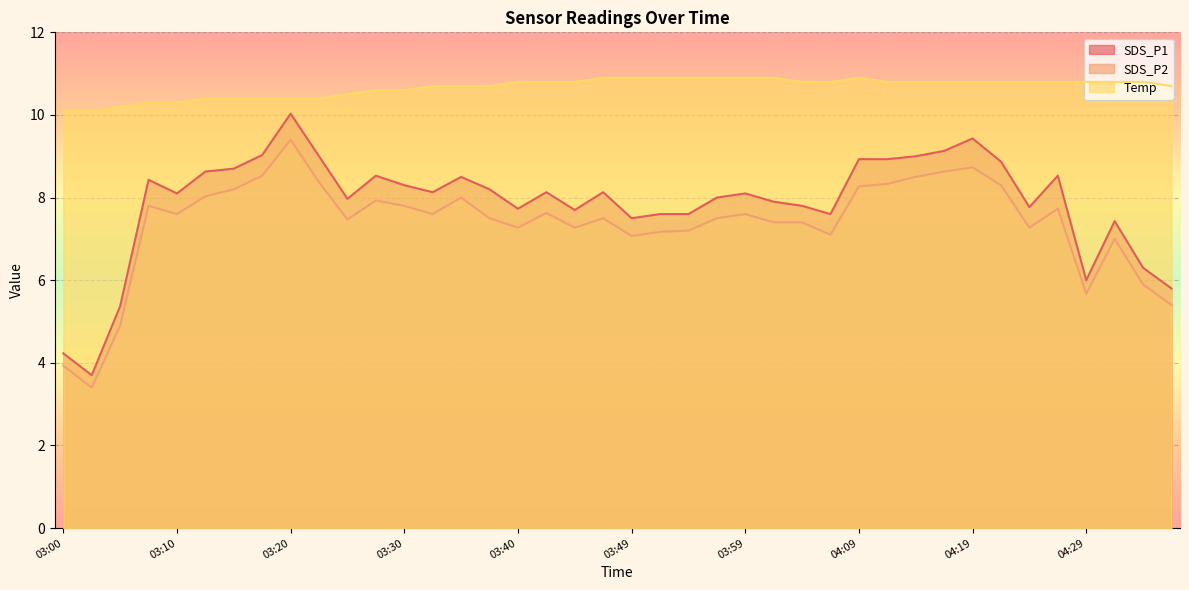

Reading left to right, extract all data points from this chart.

SDS_P1: 03:00=4.2	03:02=3.7	03:05=5.4	03:07=8.4	03:10=8.1	03:12=8.6	03:15=8.7	03:17=9.0	03:20=10.0	03:22=9.0	03:25=8.0	03:27=8.5	03:30=8.3	03:32=8.1	03:35=8.5	03:37=8.2	03:40=7.7	03:42=8.1	03:44=7.7	03:47=8.1	03:49=7.5	03:52=7.6	03:54=7.6	03:57=8.0	03:59=8.1	04:02=7.9	04:04=7.8	04:07=7.6	04:09=8.9	04:12=8.9	04:14=9.0	04:17=9.1	04:19=9.4	04:22=8.9	04:24=7.8	04:27=8.5	04:29=6.0	04:32=7.4	04:35=6.3	04:37=5.8
SDS_P2: 03:00=3.9	03:02=3.4	03:05=4.9	03:07=7.8	03:10=7.6	03:12=8.0	03:15=8.2	03:17=8.5	03:20=9.4	03:22=8.4	03:25=7.5	03:27=7.9	03:30=7.8	03:32=7.6	03:35=8.0	03:37=7.5	03:40=7.3	03:42=7.6	03:44=7.3	03:47=7.5	03:49=7.1	03:52=7.2	03:54=7.2	03:57=7.5	03:59=7.6	04:02=7.4	04:04=7.4	04:07=7.1	04:09=8.3	04:12=8.3	04:14=8.5	04:17=8.6	04:19=8.7	04:22=8.3	04:24=7.3	04:27=7.7	04:29=5.7	04:32=7.0	04:35=5.9	04:37=5.4
Temp: 03:00=10.1	03:02=10.1	03:05=10.2	03:07=10.3	03:10=10.3	03:12=10.4	03:15=10.4	03:17=10.4	03:20=10.4	03:22=10.4	03:25=10.5	03:27=10.6	03:30=10.6	03:32=10.7	03:35=10.7	03:37=10.7	03:40=10.8	03:42=10.8	03:44=10.8	03:47=10.9	03:49=10.9	03:52=10.9	03:54=10.9	03:57=10.9	03:59=10.9	04:02=10.9	04:04=10.8	04:07=10.8	04:09=10.9	04:12=10.8	04:14=10.8	04:17=10.8	04:19=10.8	04:22=10.8	04:24=10.8	04:27=10.8	04:29=10.8	04:32=10.8	04:35=10.8	04:37=10.7